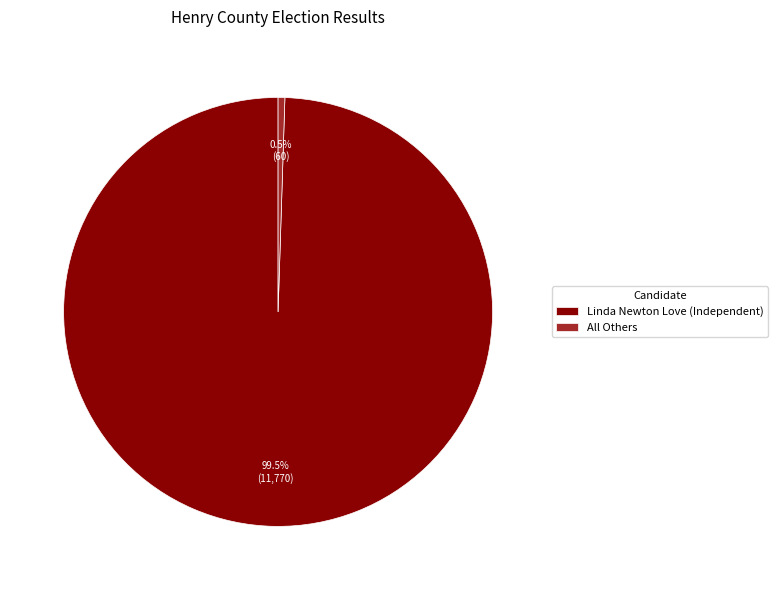

Which slice is the smallest?

All Others